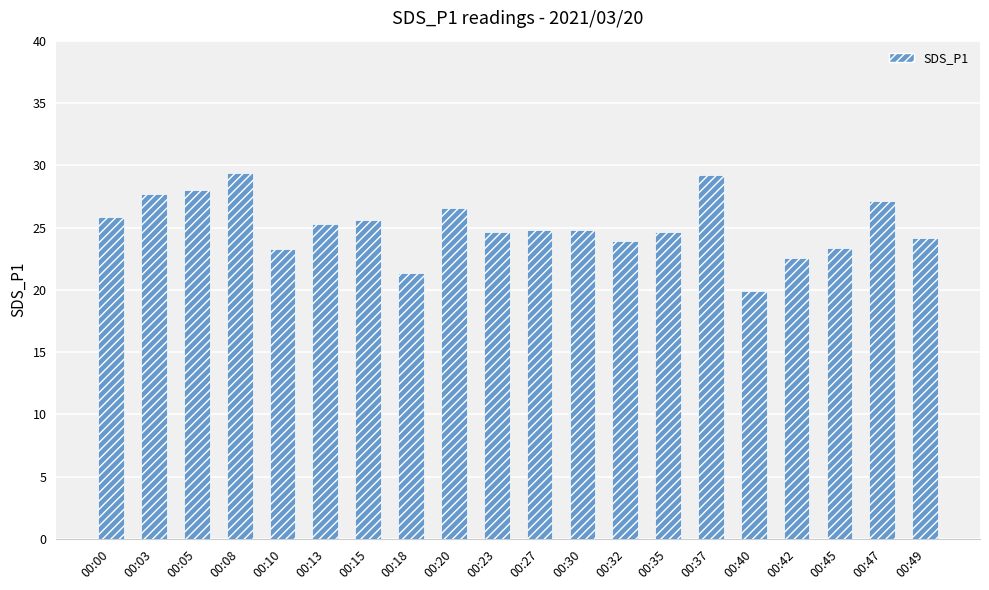

What is the sum of all values?

502.1